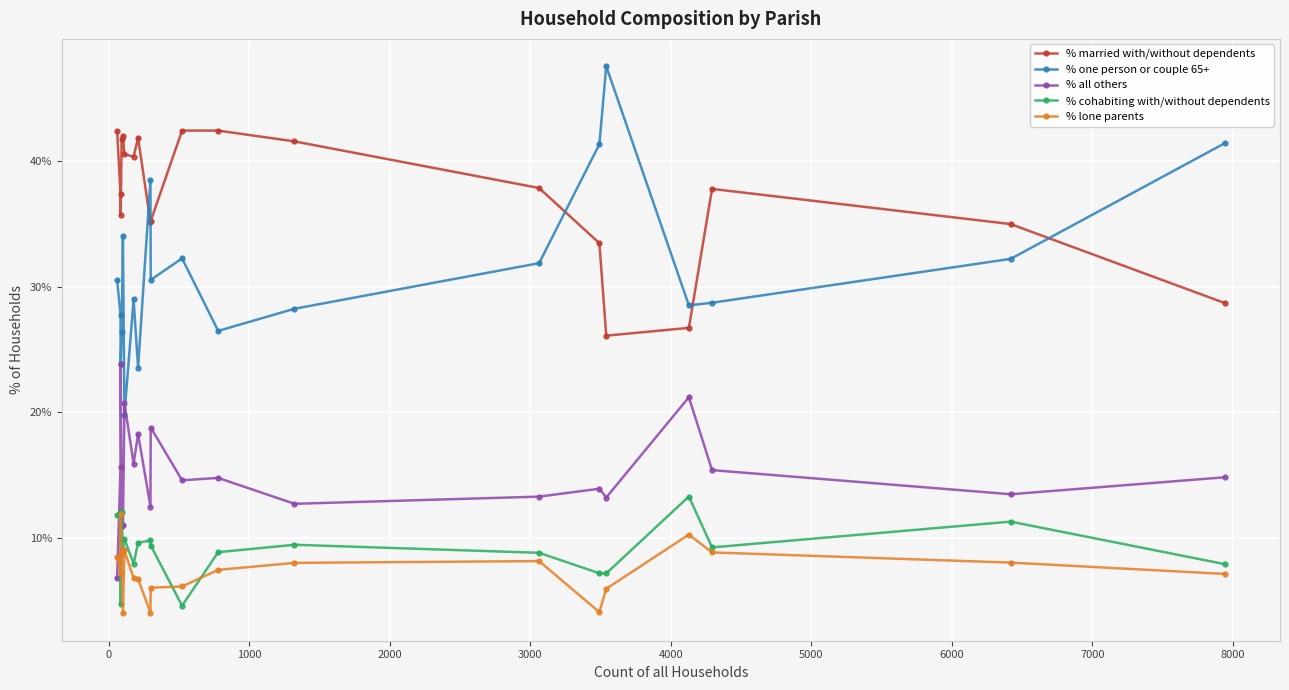

In % one person or couple 65+, how many points are lower than both neighbors (excluding endpoints)?

6